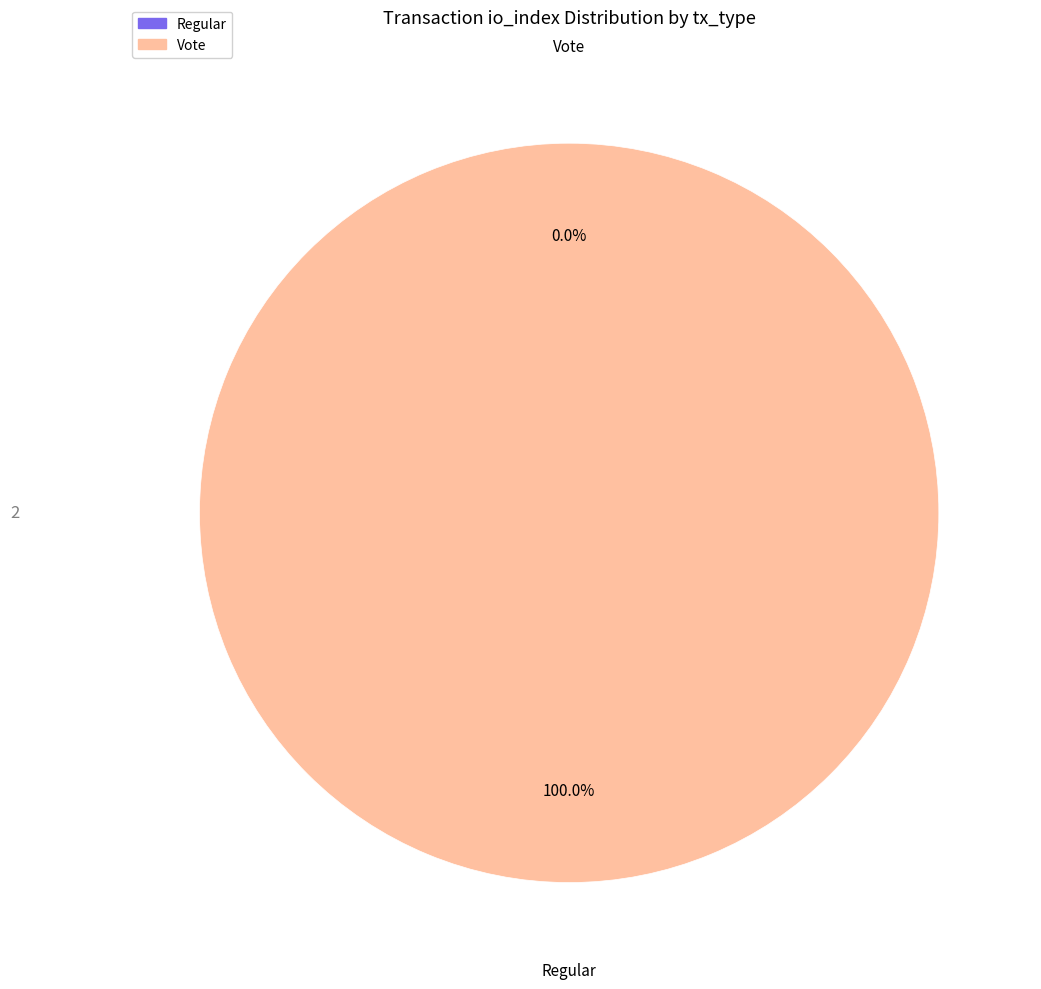

How much of the chart is everything except Regular?

100.0%